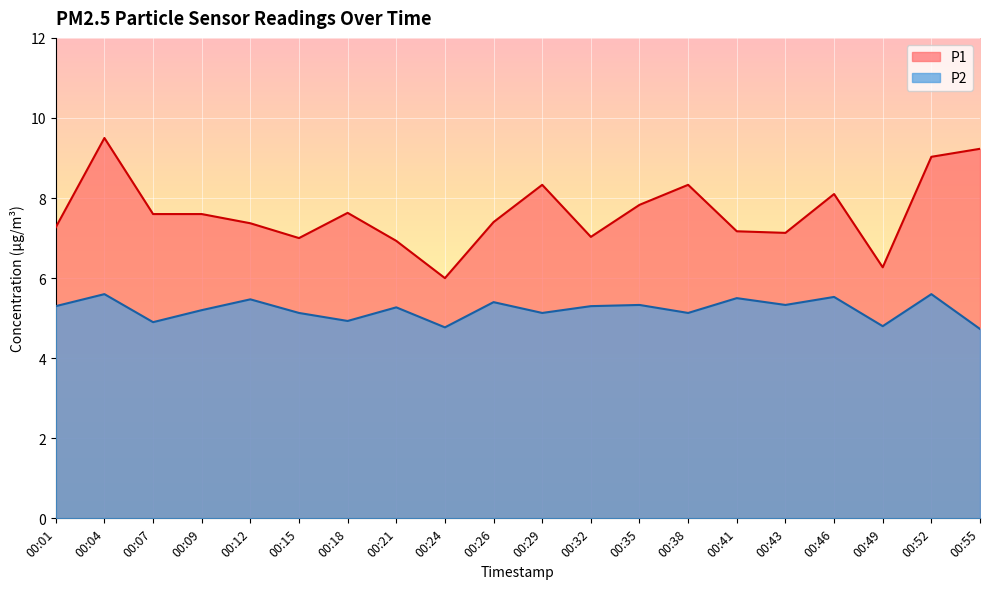

Which category has the lowest value in the P2 series?

00:55